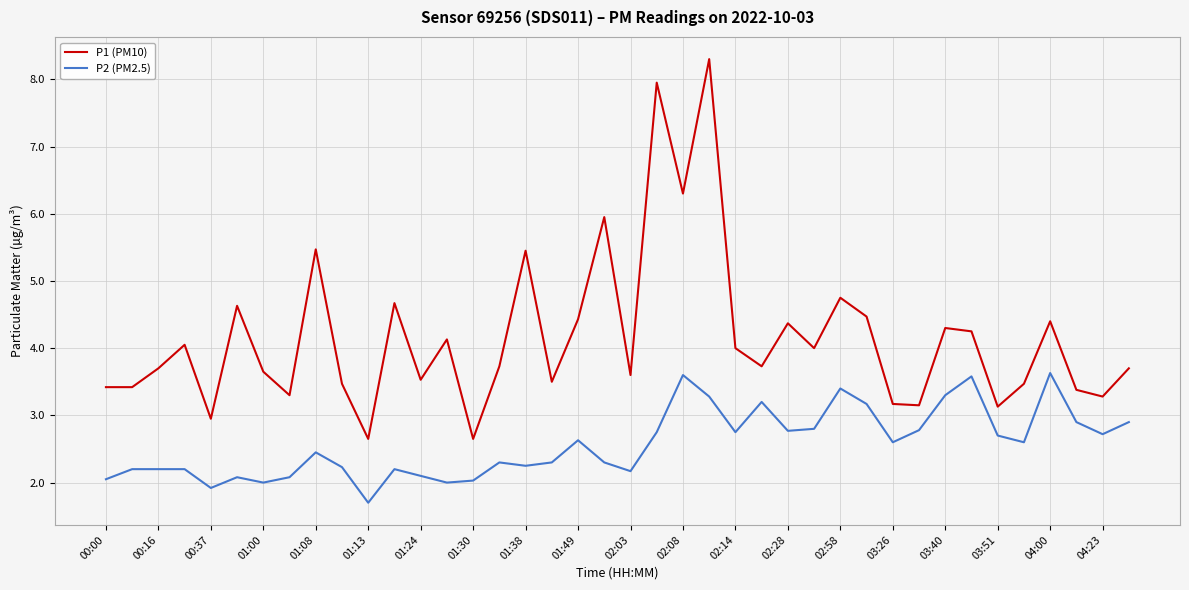

What is the maximum value shown in the chart?

8.3